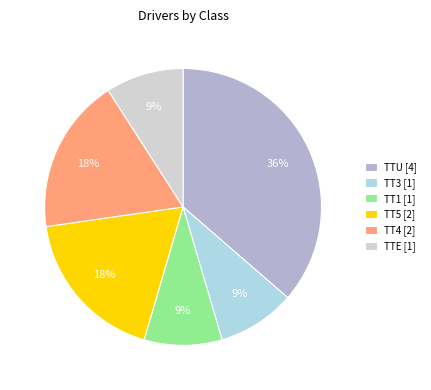

To the nearest percent, what is the difference between the TT3 and TT4 slice percentages?

9%